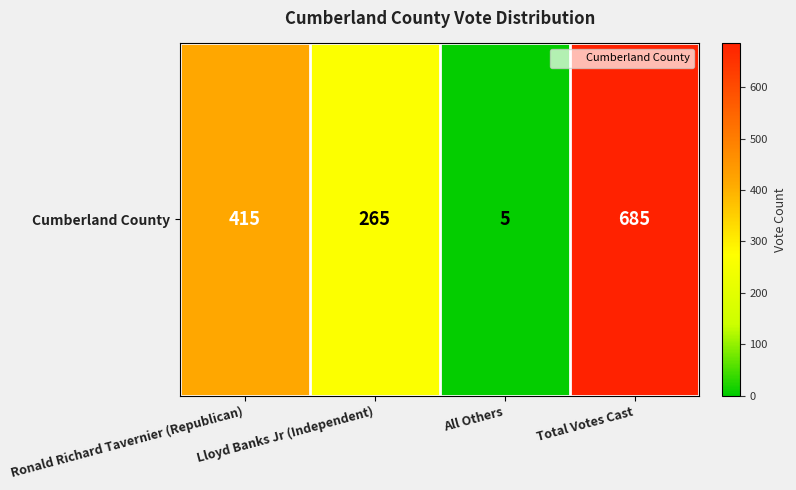

What is the ratio of the value at Total Votes Cast to the value at Lloyd Banks Jr (Independent)?

2.6